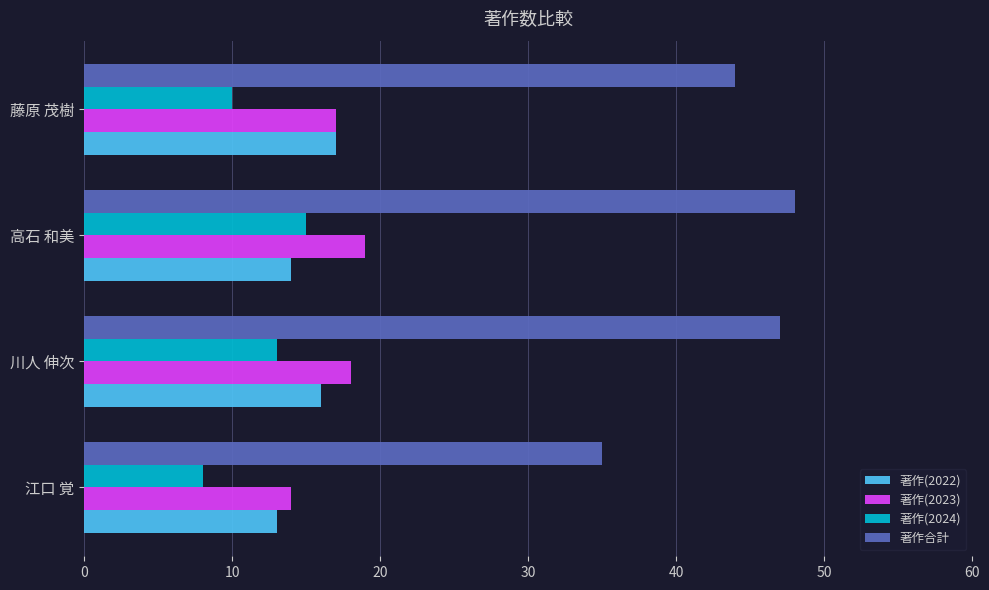

How many 著作(2023) values are between 17 and 19?

3